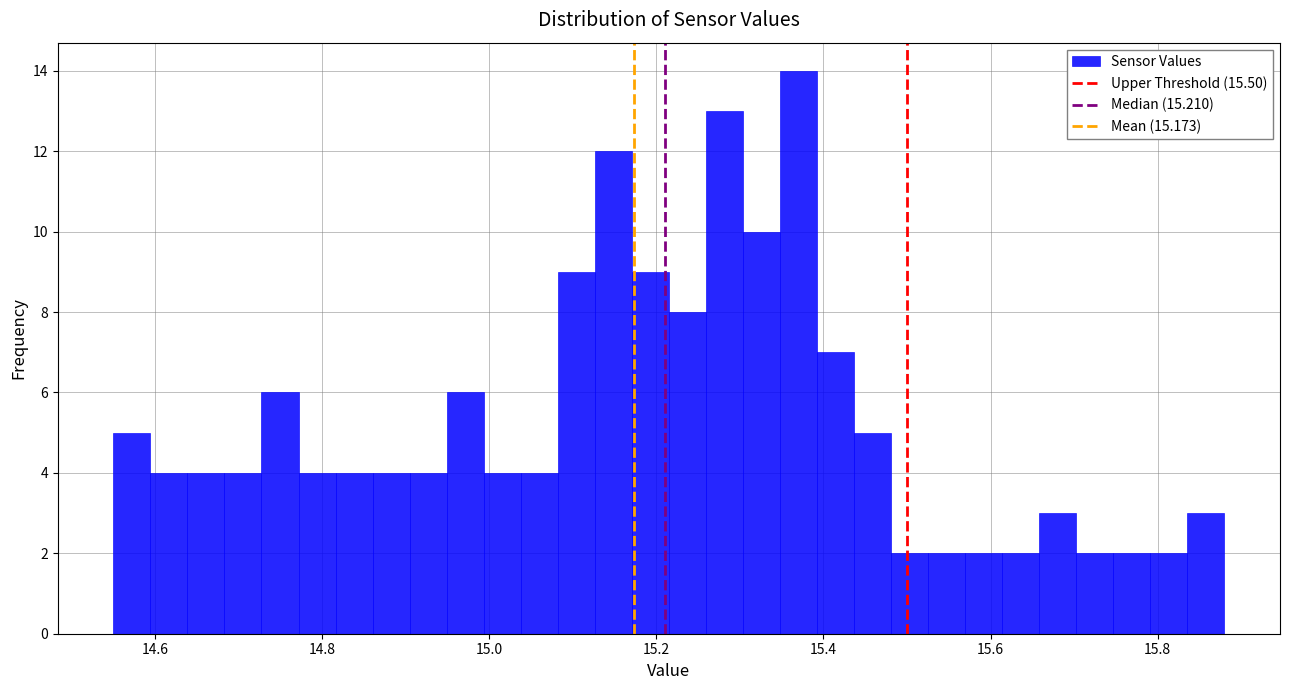

Around what value on the x-axis is the tallest bar? Give the approximate position of its centre, as read against the axis.

15.38